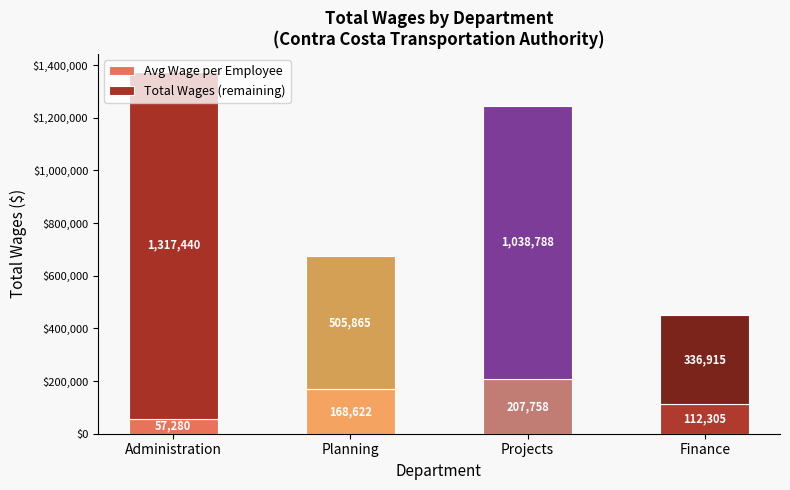

What is the sum of the Avg Wage per Employee values at Administration and Finance?

169585.0